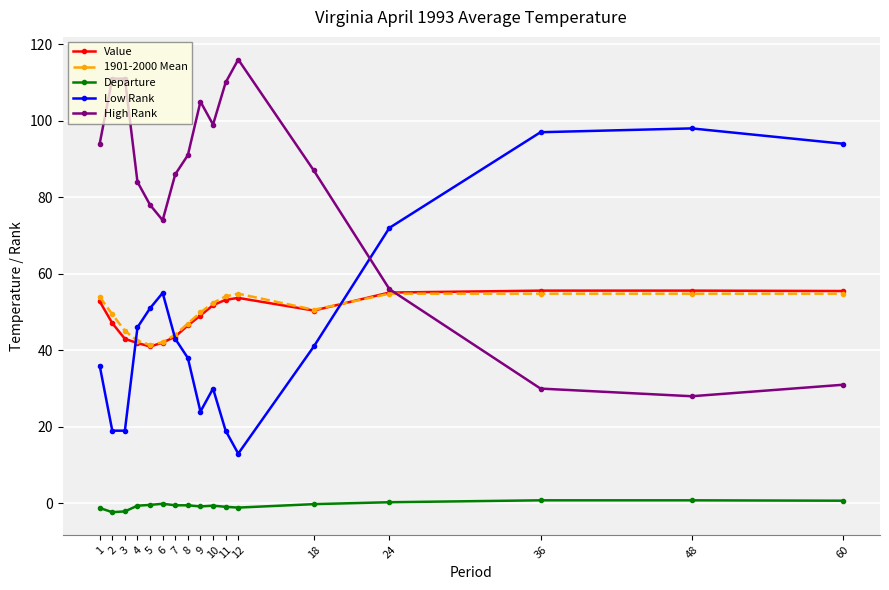

Does the chart display data point markers on the line(s)?

Yes